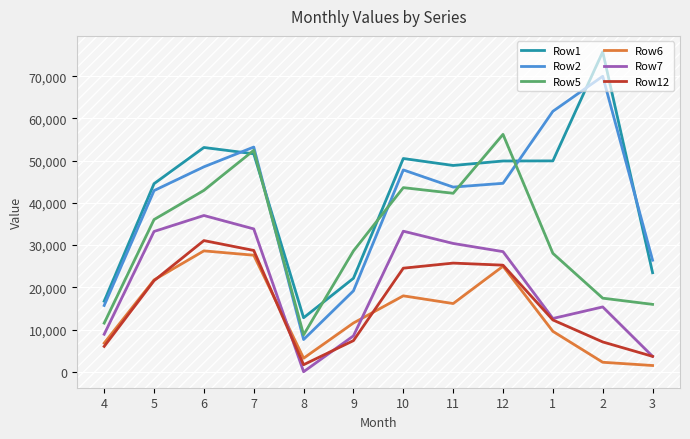

At which label does Row6 reach its peak?

6